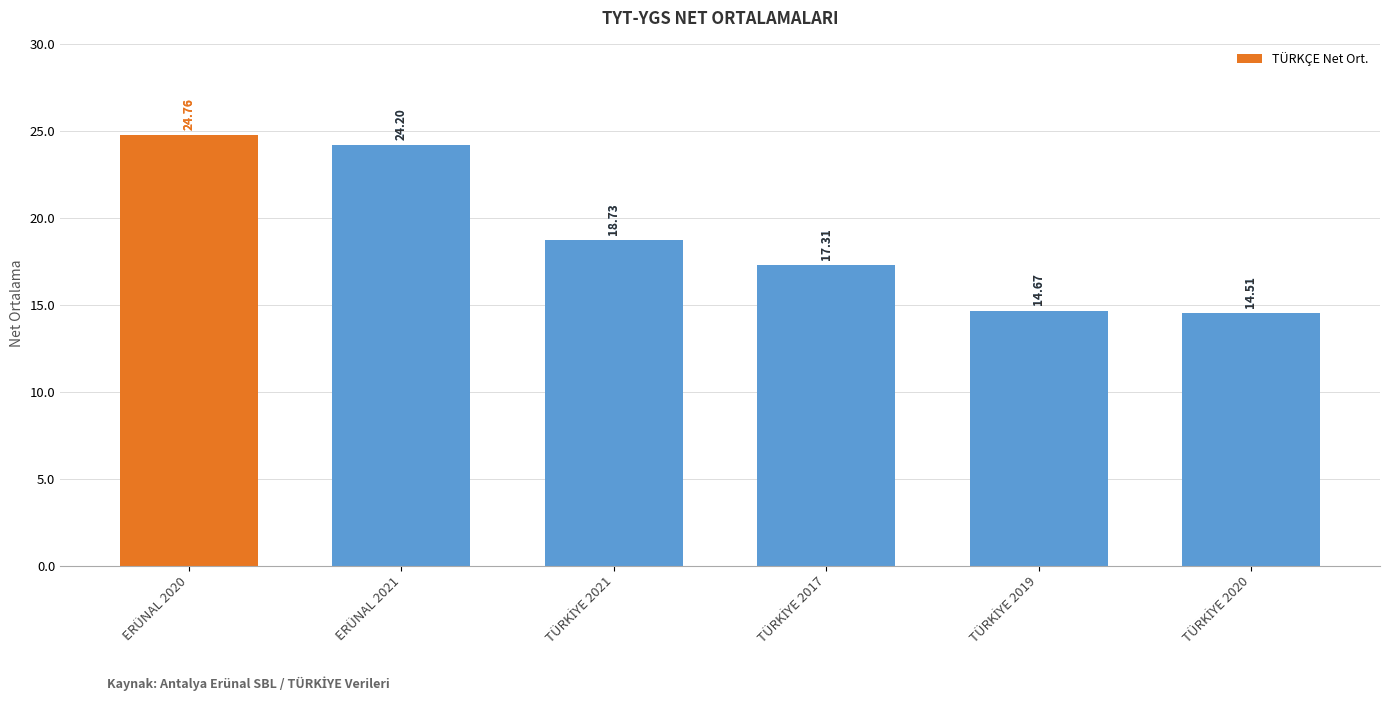

Are the bars horizontal?

No